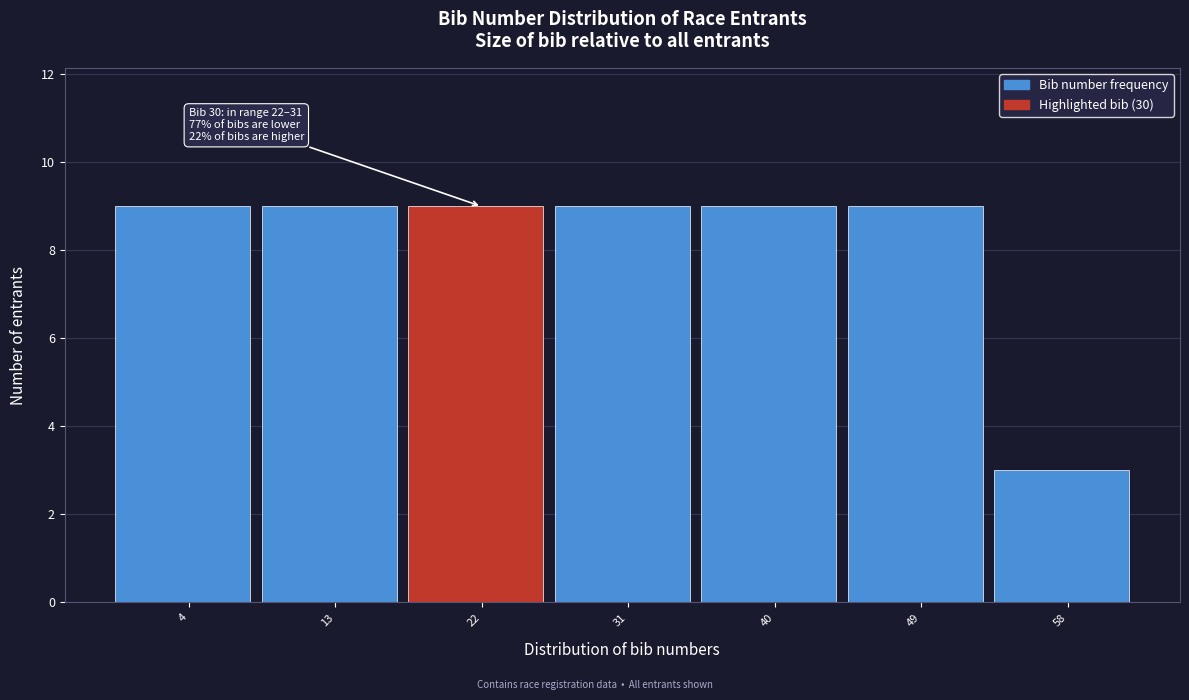

Reading left to right, what are all the values shown in this chart?

4=9	13=9	22=9	31=9	40=9	49=9	58=3